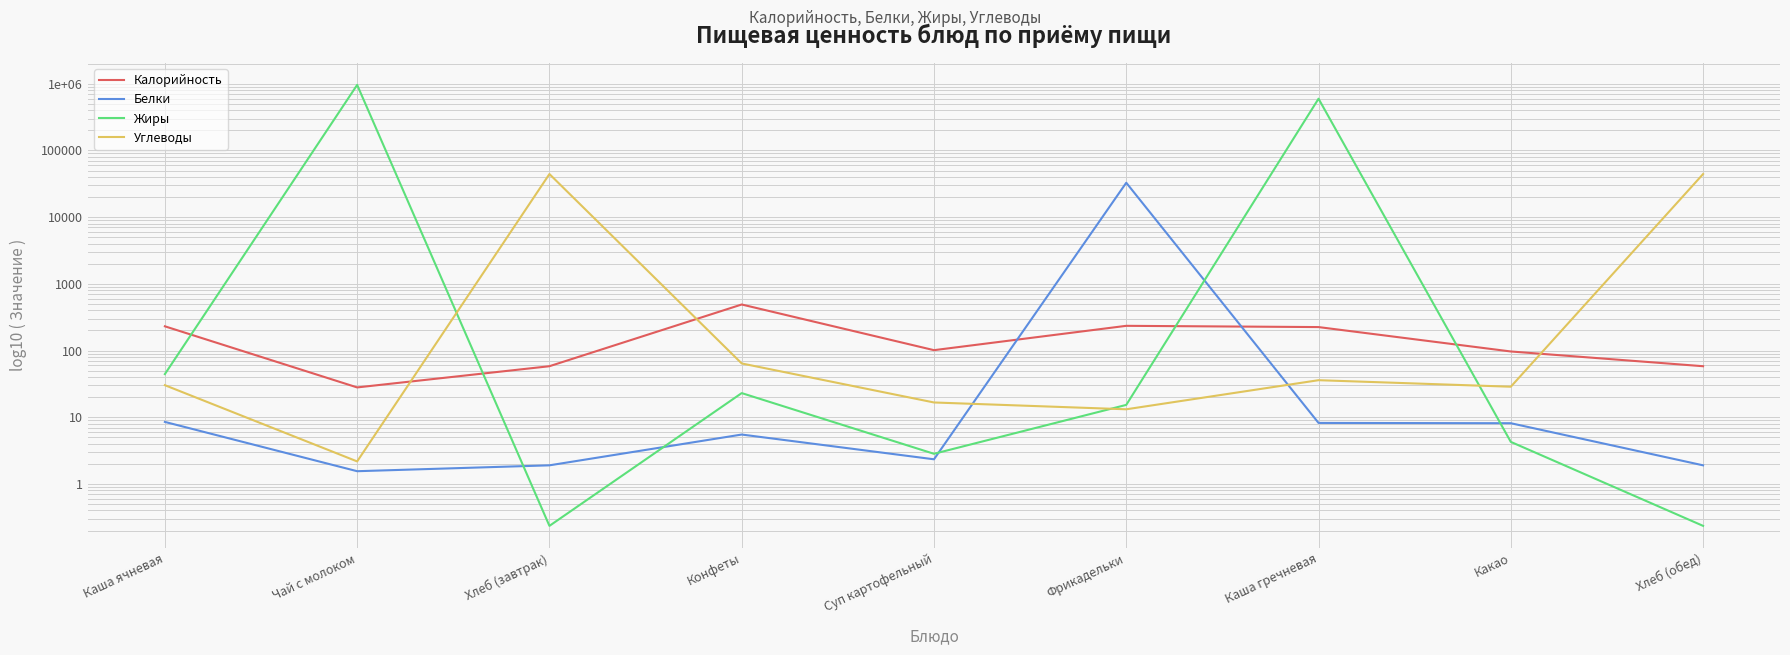

Does the chart display data point markers on the line(s)?

No